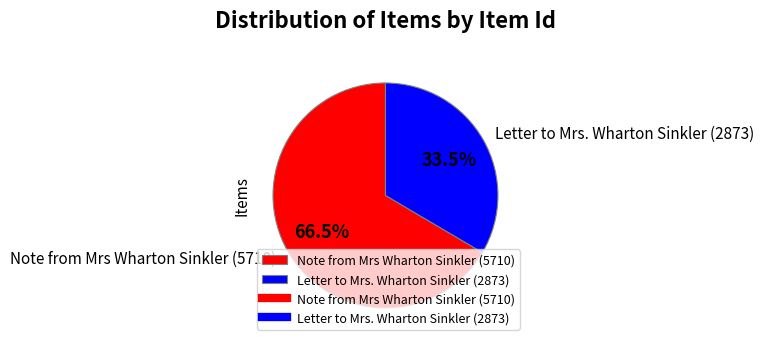

Between Letter to Mrs. Wharton Sinkler (2873) and Note from Mrs Wharton Sinkler (5710), which is larger?

Note from Mrs Wharton Sinkler (5710)